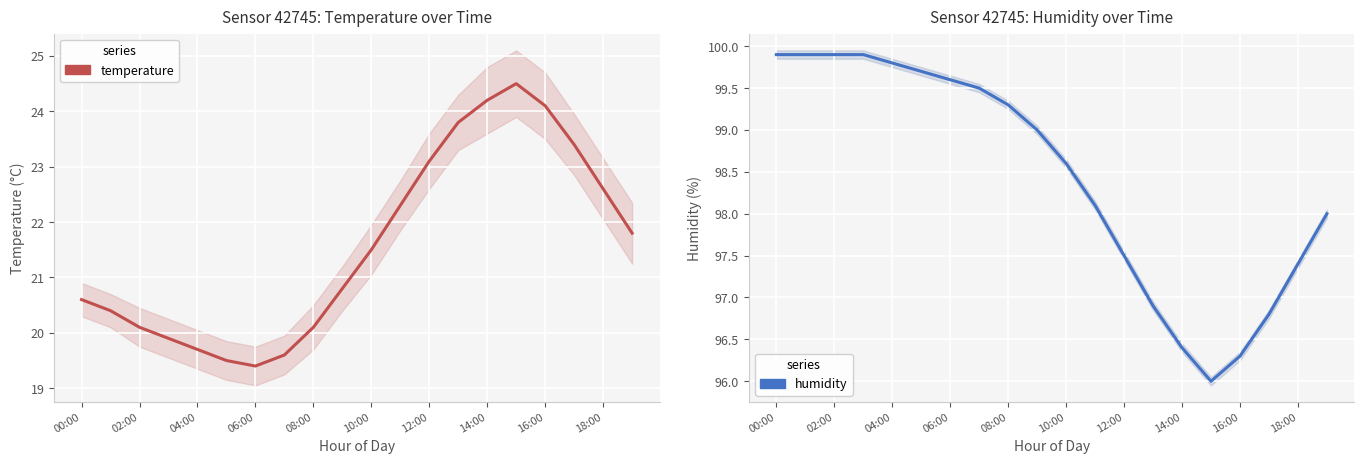

At which label is humidity closest to 97?

13